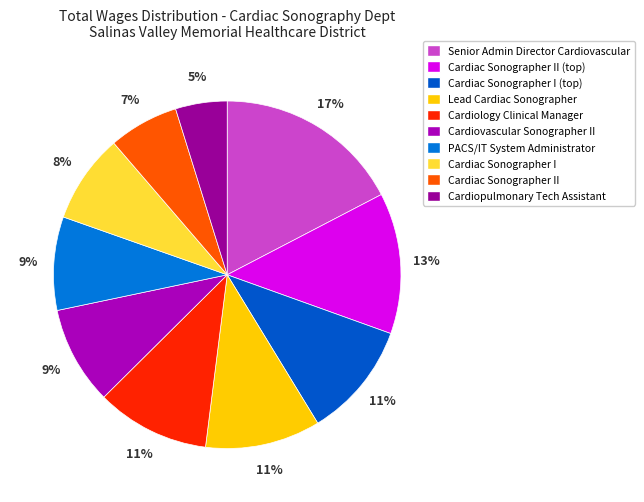

How many slices are in this pie chart?

10